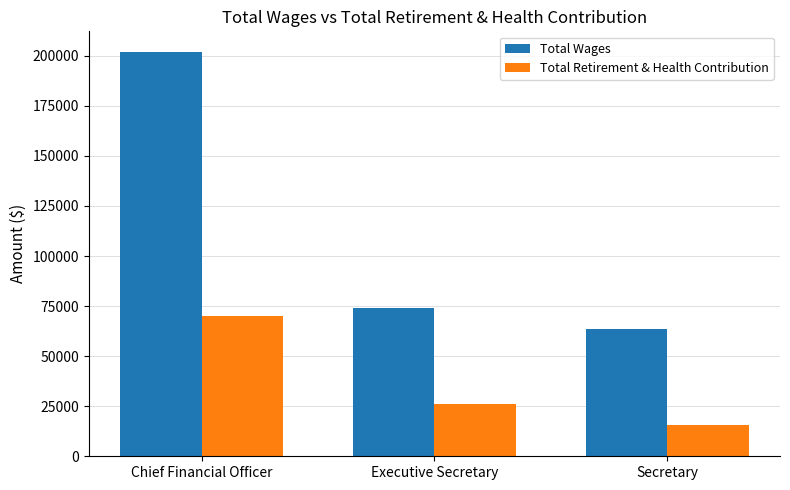

How many data points in Total Retirement & Health Contribution are less than 26235?

1